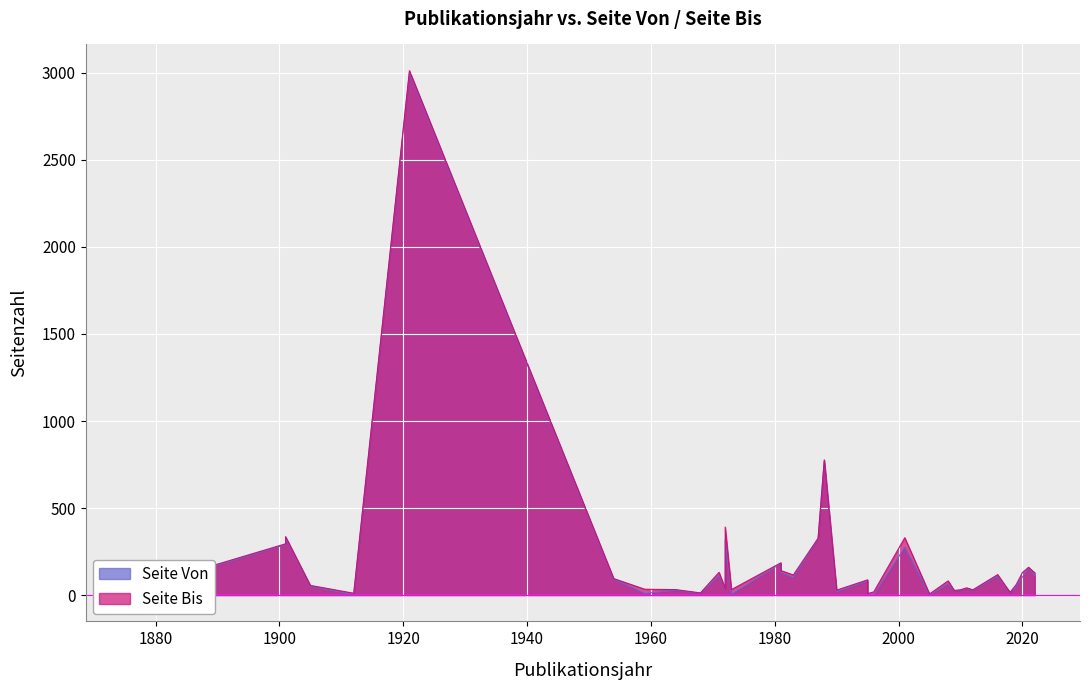

How many data points in Publikationsjahr are above 1987?

18